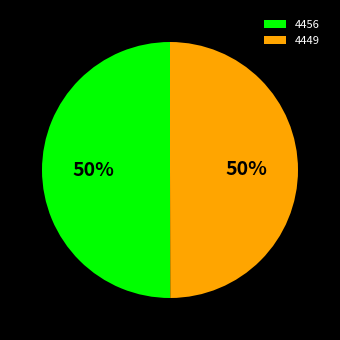

Do 4449 and 4456 together represent more than half of the pie?

Yes